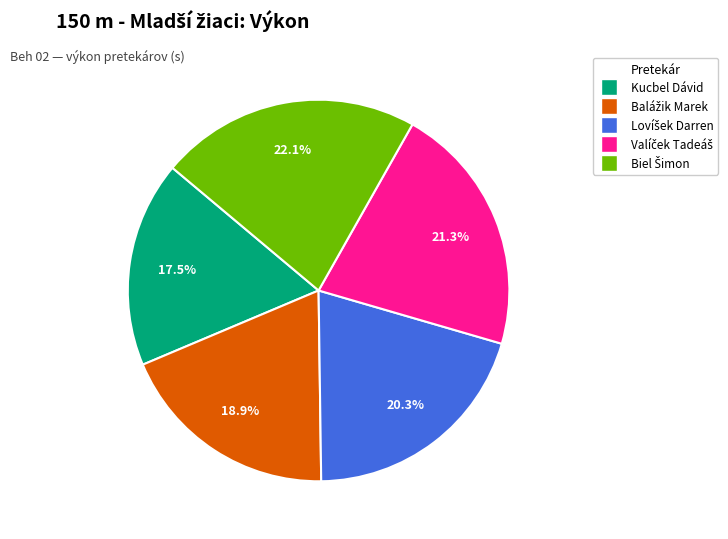

How many slices are in this pie chart?

5